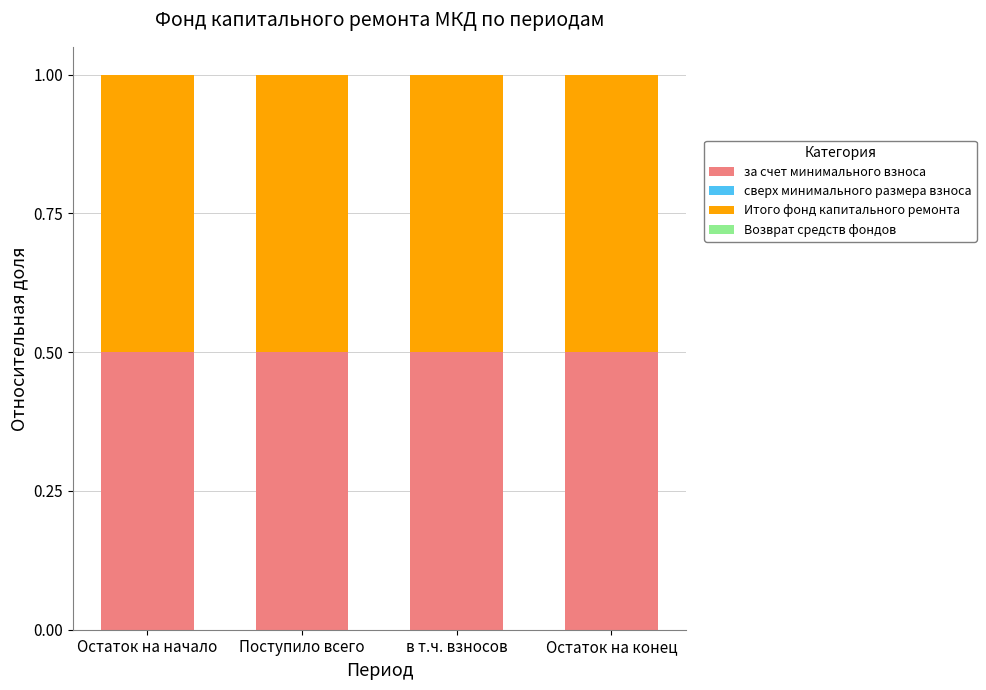

Are the bars horizontal?

No